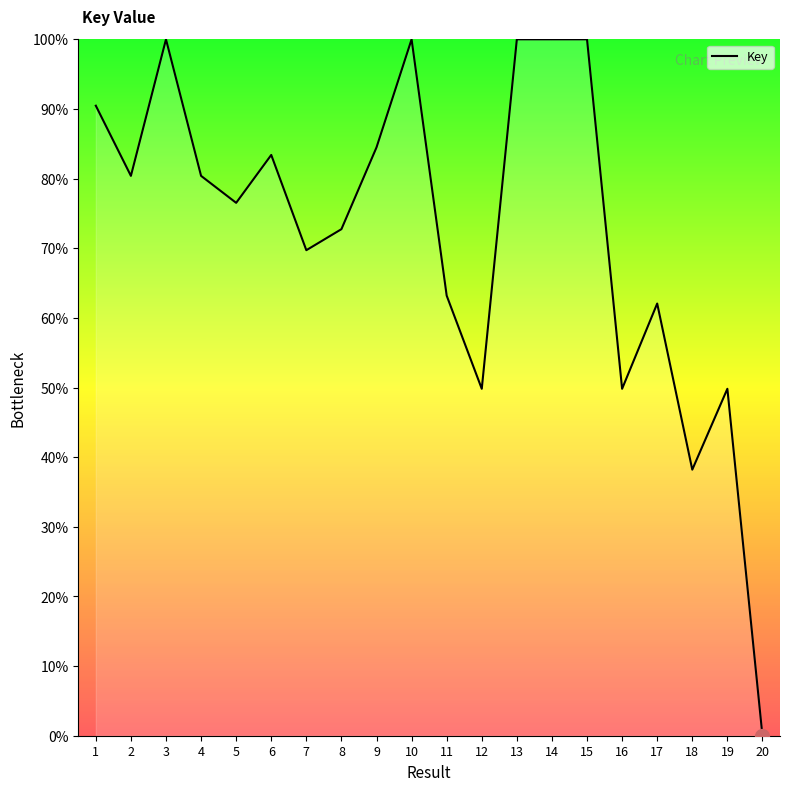

What is the difference between the maximum and minimum values?

100.0